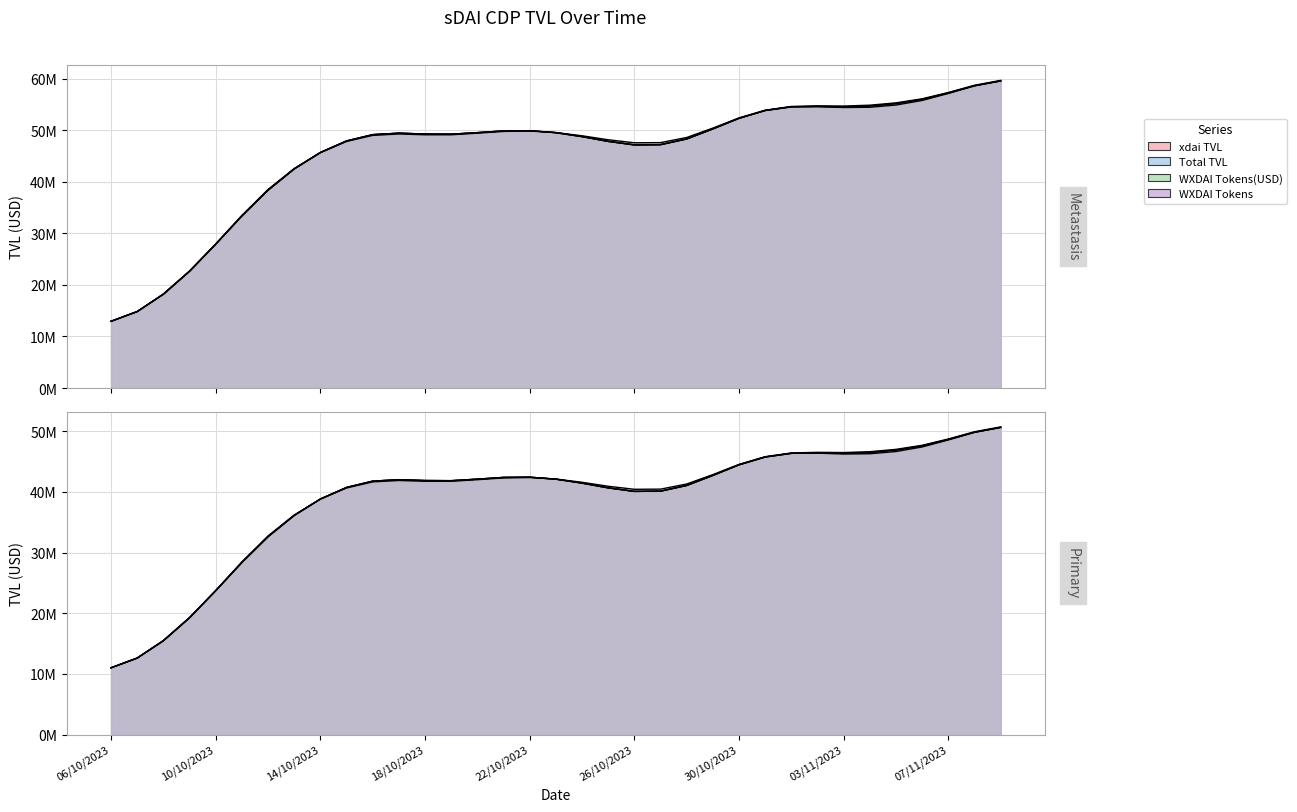

What is the sum of the xdai TVL values at 10 and 25?

102972027.4